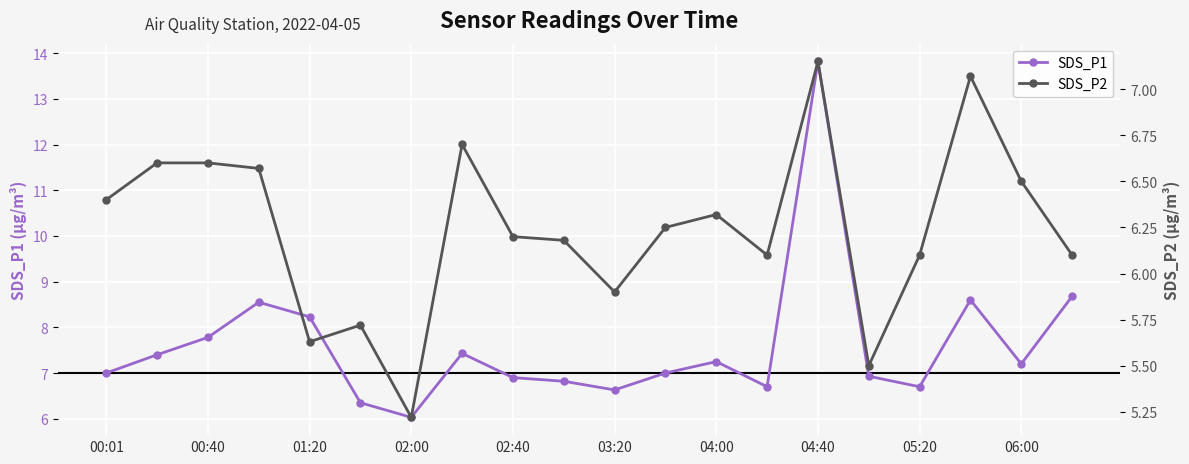

The SDS_P1 series shows 7.2 at 04:00. True or false?

True